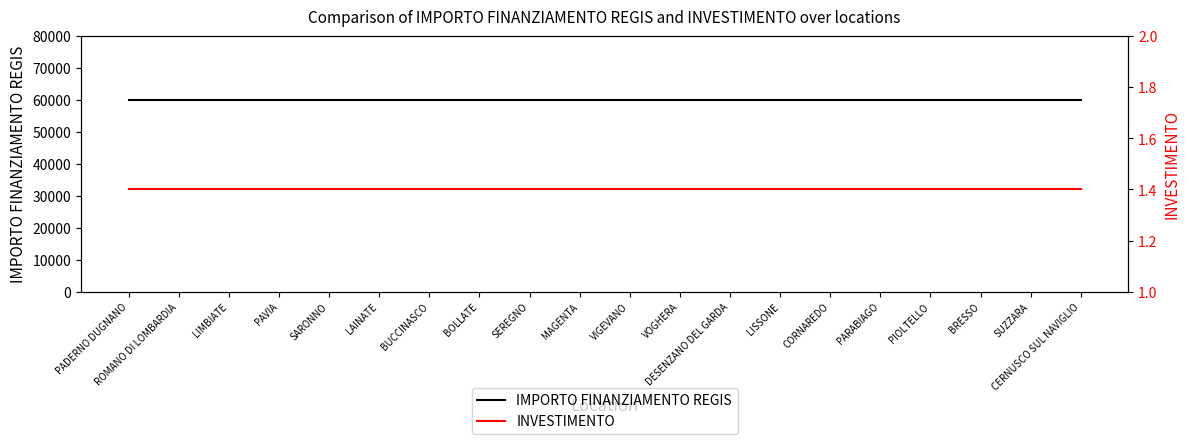

The value of IMPORTO FINANZIAMENTO REGIS at LAINATE is 12593.0. True or false?

False